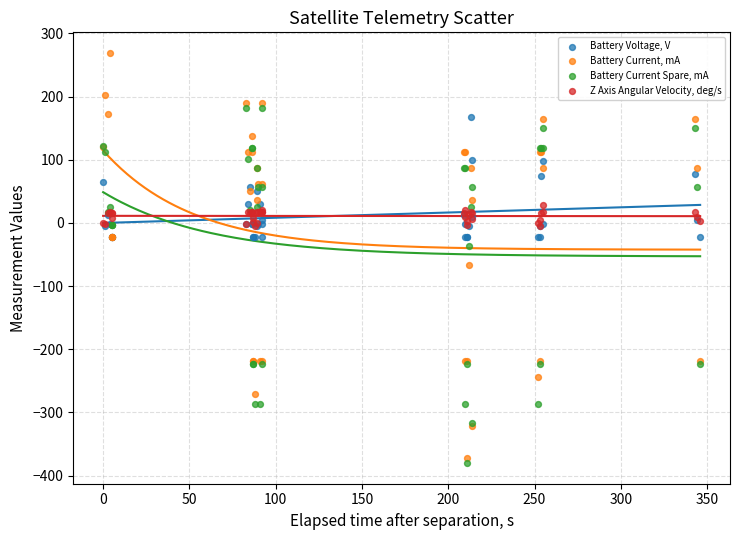

In the Battery Current Spare, mA series, what Y value is closest to -99?

-37.2